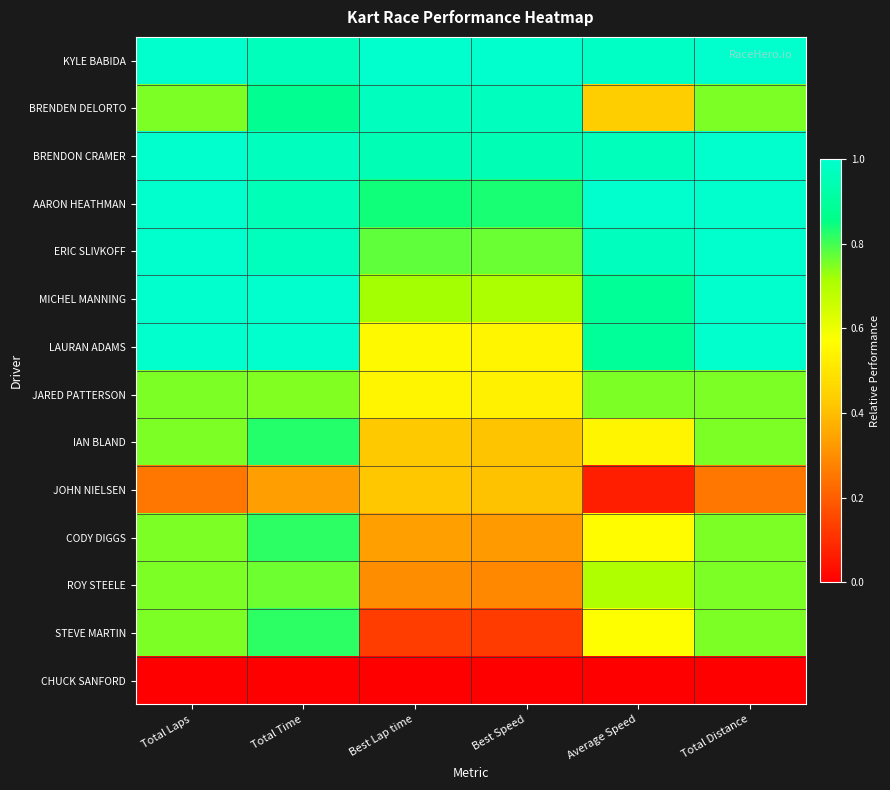

Which series has the largest range (max minus min)?

STEVE MARTIN